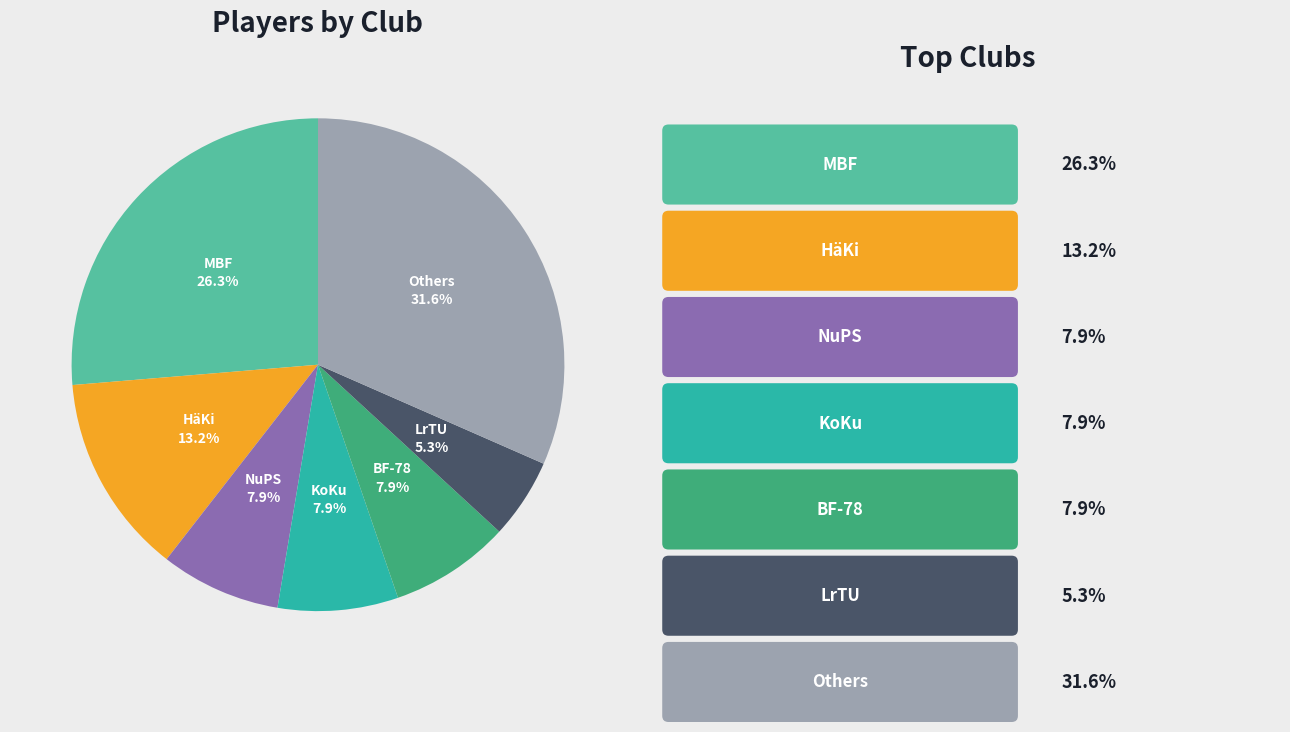

Does any single category account for the majority?

No